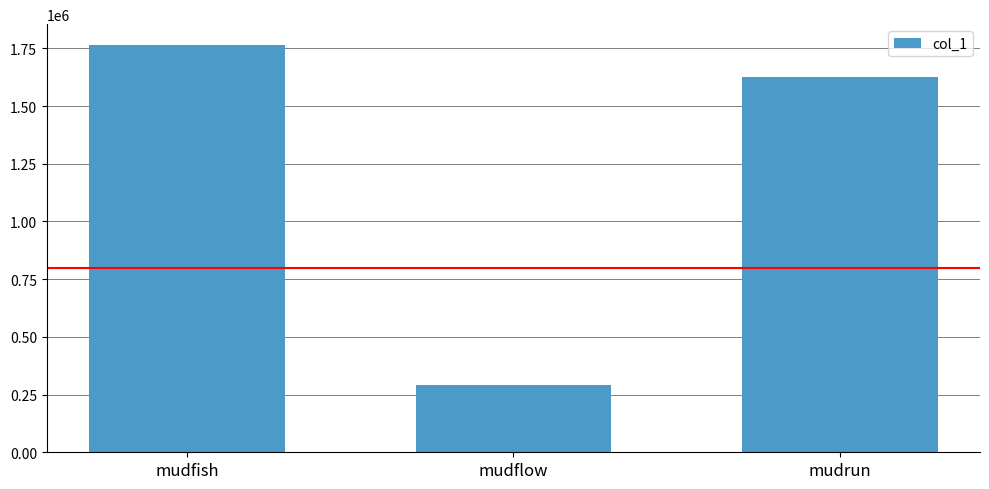

Between mudrun and mudfish, which is larger?

mudfish